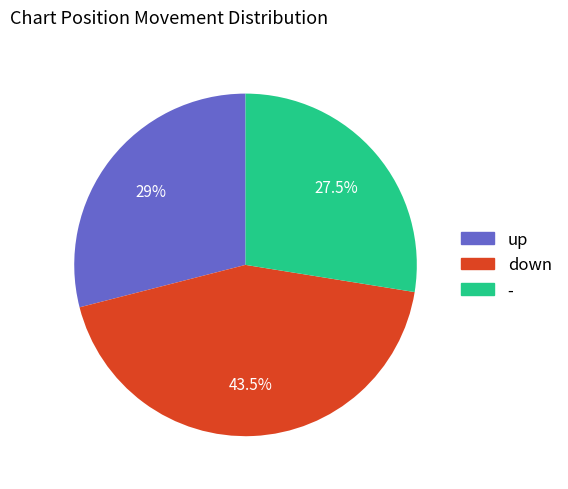

Which category has the smallest portion of the pie?

-